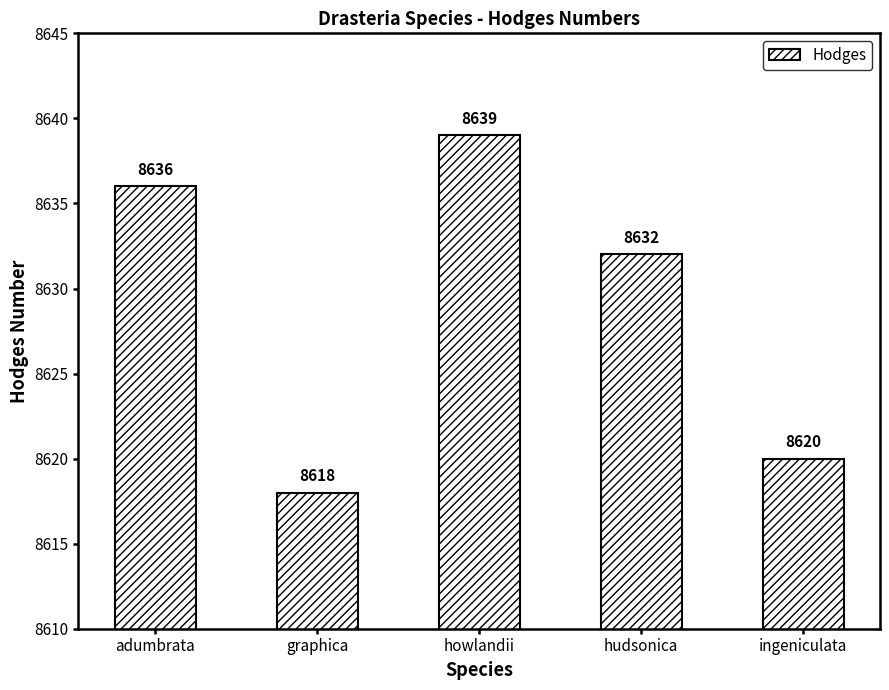

Reading left to right, transcribe all the data shown in this chart.

adumbrata=8636	graphica=8618	howlandii=8639	hudsonica=8632	ingeniculata=8620